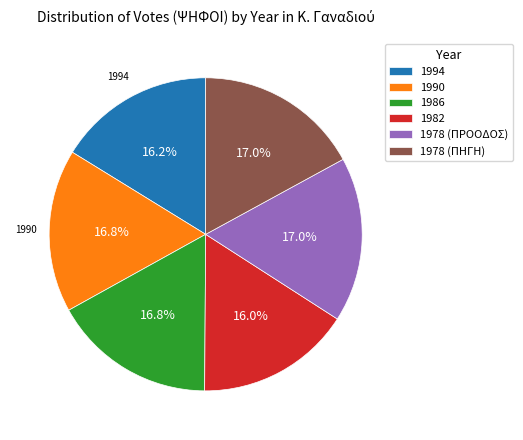

Is the sum of 1978 (ΠΗΓΗ) and 1978 (ΠΡΟΟΔΟΣ) greater than half?

No